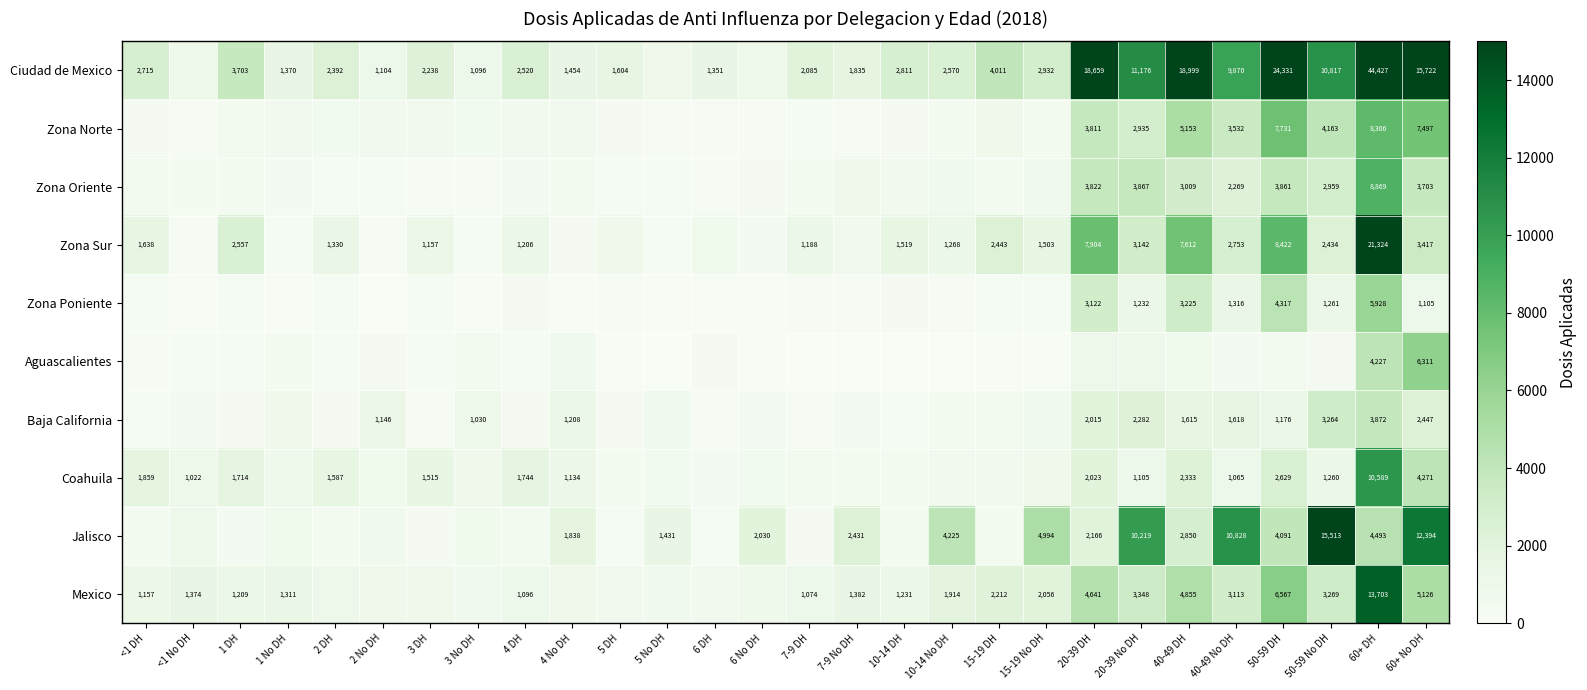

How many data points does each series have?

28